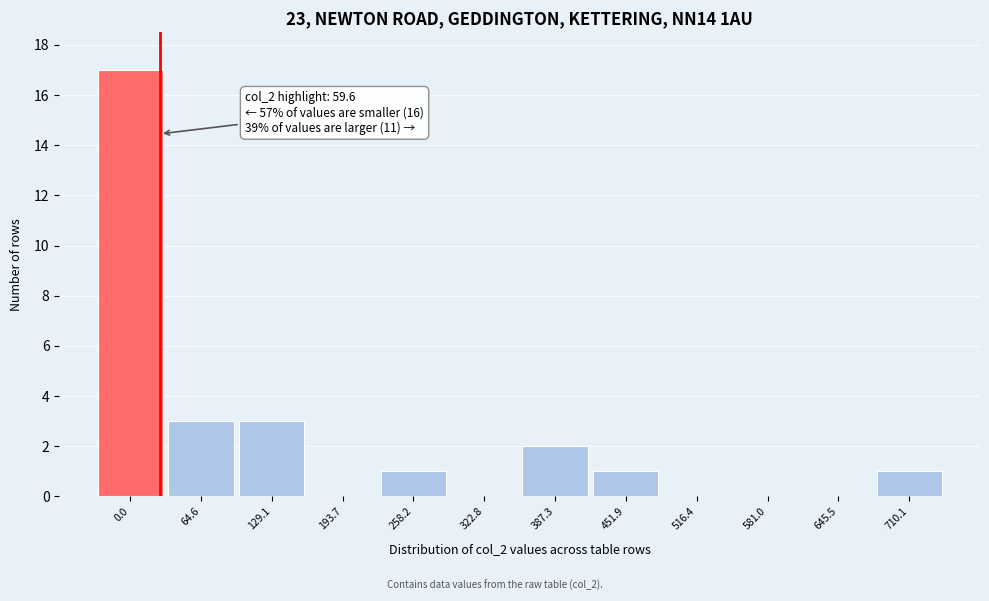

Reading left to right, extract all data points from this chart.

0.0=17	64.6=3	129.1=3	193.7=0	258.2=1	322.8=0	387.3=2	451.9=1	516.4=0	581.0=0	645.5=0	710.1=1